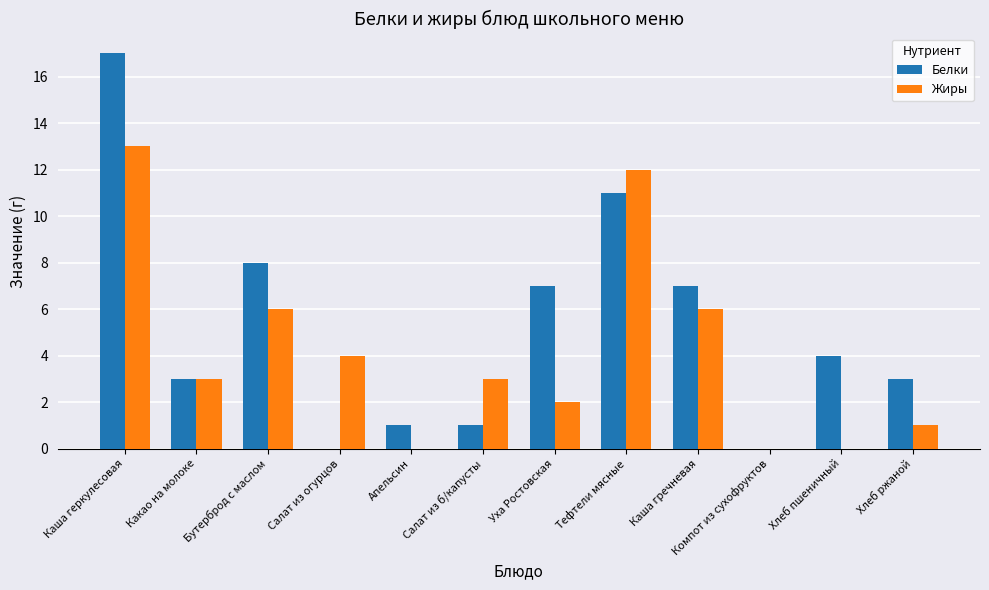

What is the sum of the Белки values at Каша геркулесовая and Хлеб ржаной?

20